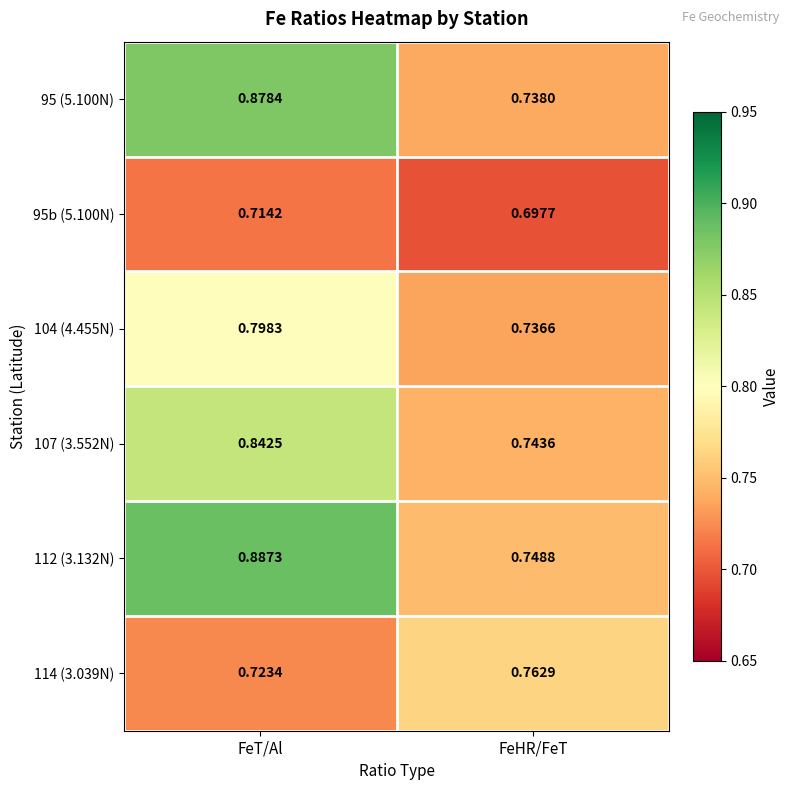

How many distinct data groups are displayed?

6